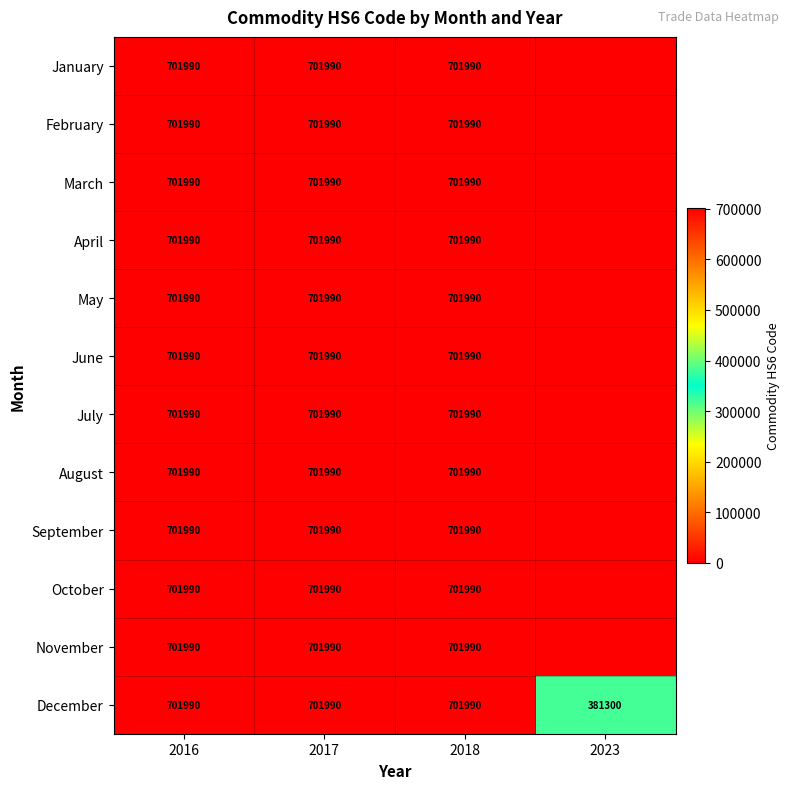

The May series shows 701990 at 2016. True or false?

True